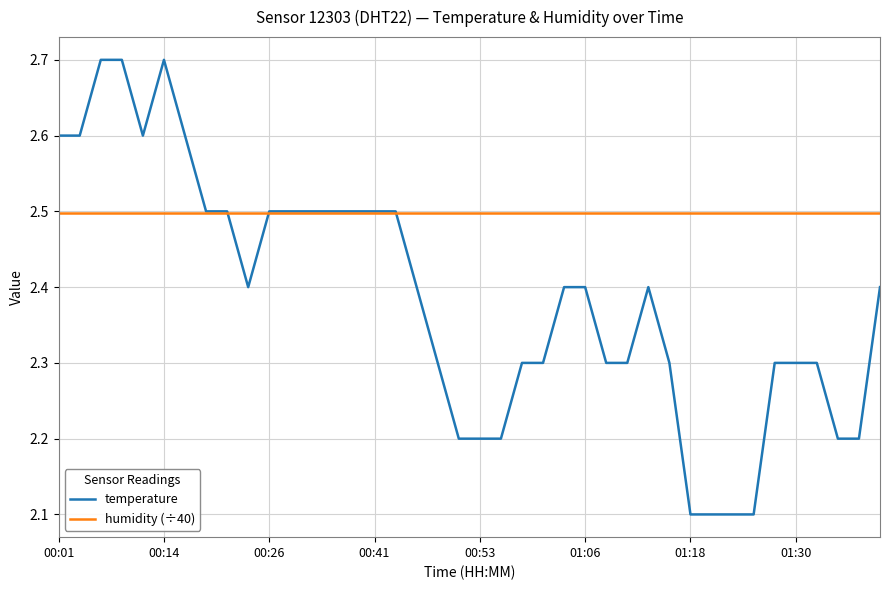

True or false: temperature has more than 1 points higher than both neighbors.

True